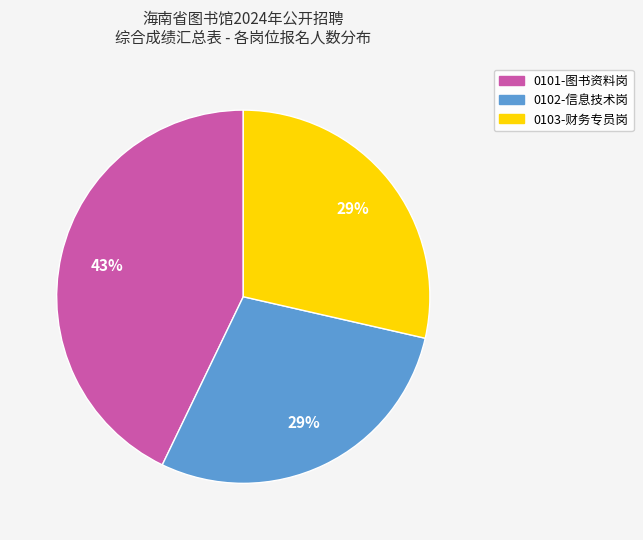

Which category has the biggest portion of the pie?

0101-图书资料岗